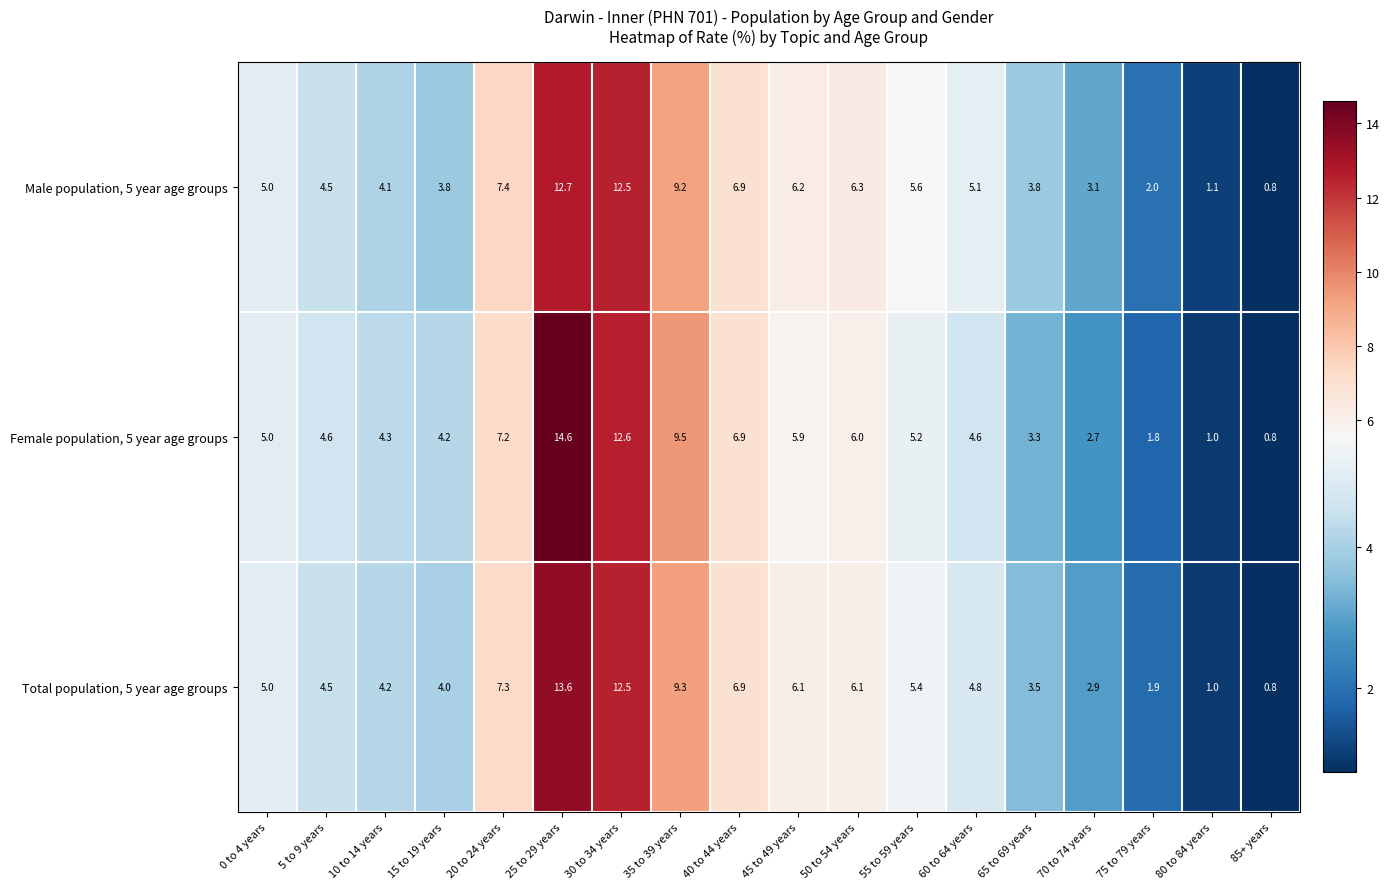

Which category has the lowest value across all series?

85+ years